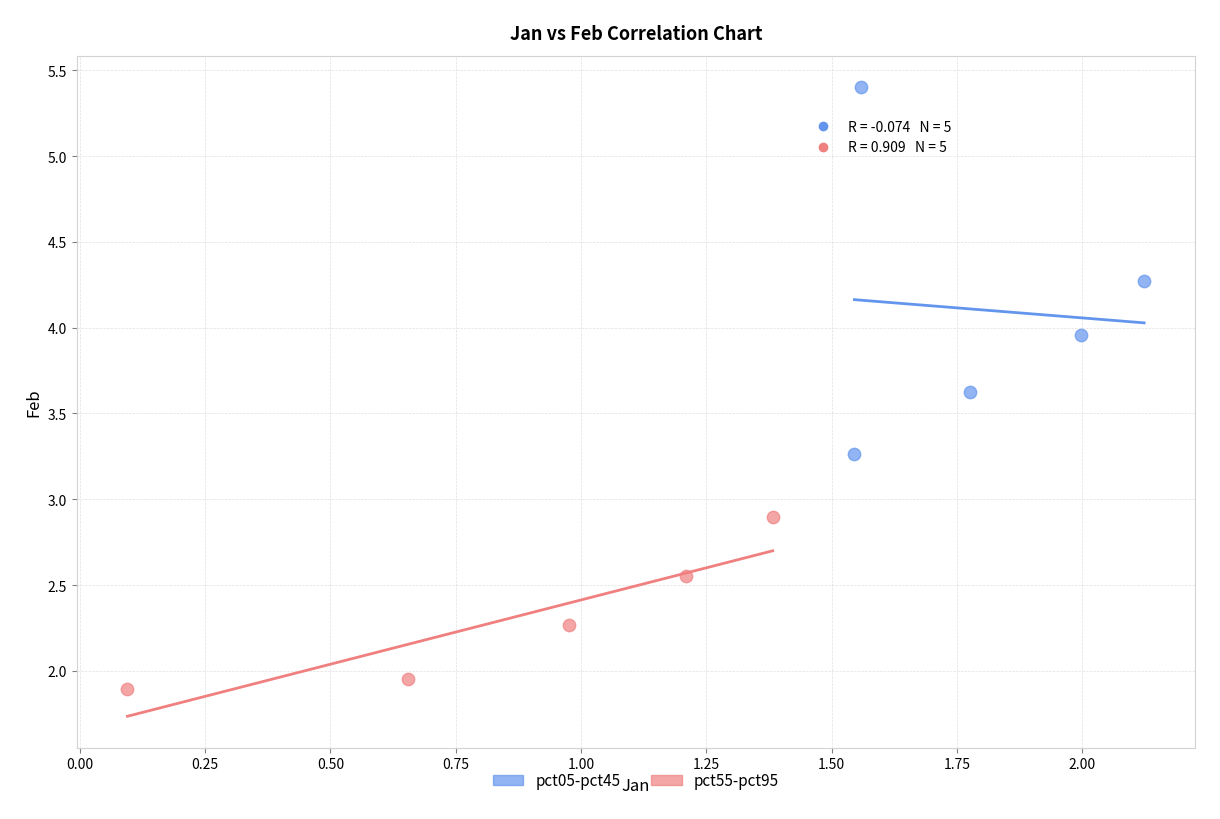

Which series has the widest spread of Y values?

pct05-pct45